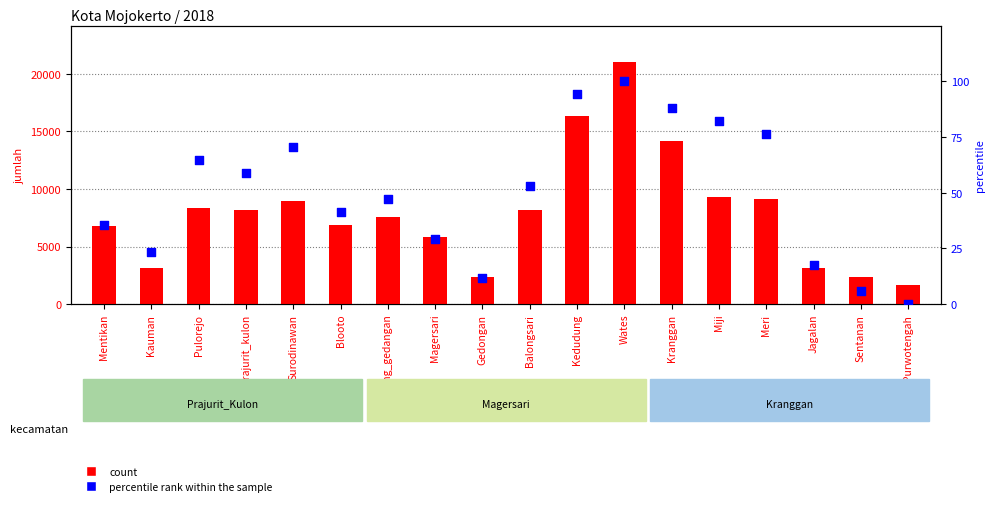

Is the value of percentile rank within the sample at Miji greater than the value of count at Pulorejo?

No